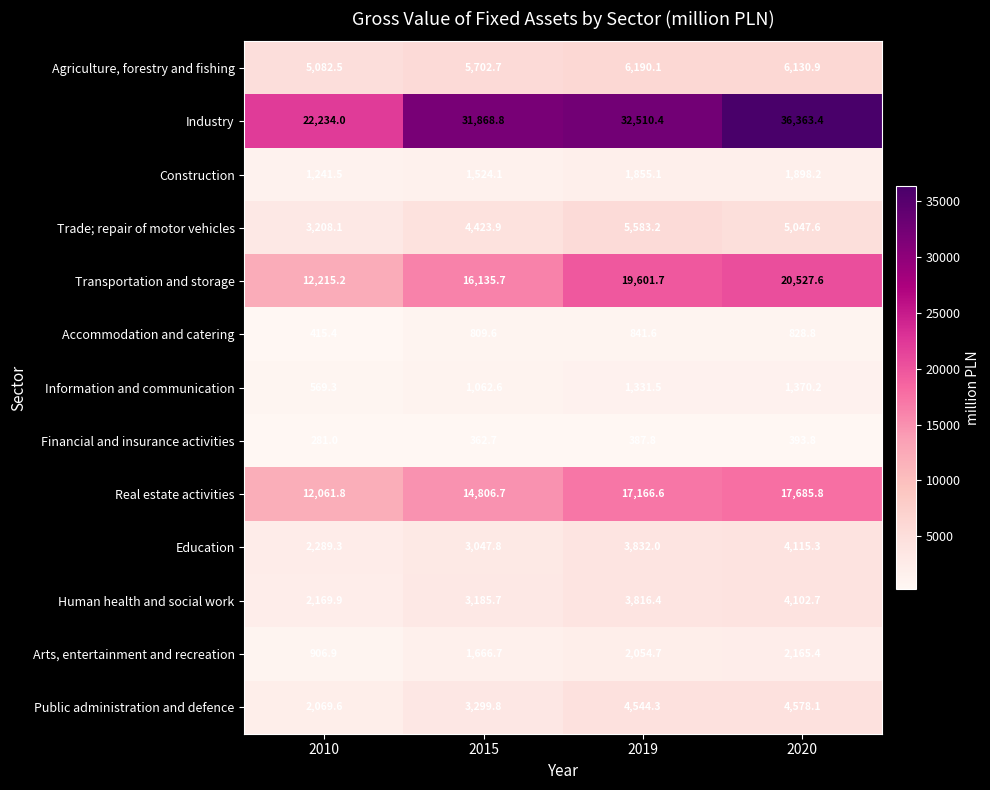

What is the sum of the Trade; repair of motor vehicles values at 2015 and 2019?

10007.1